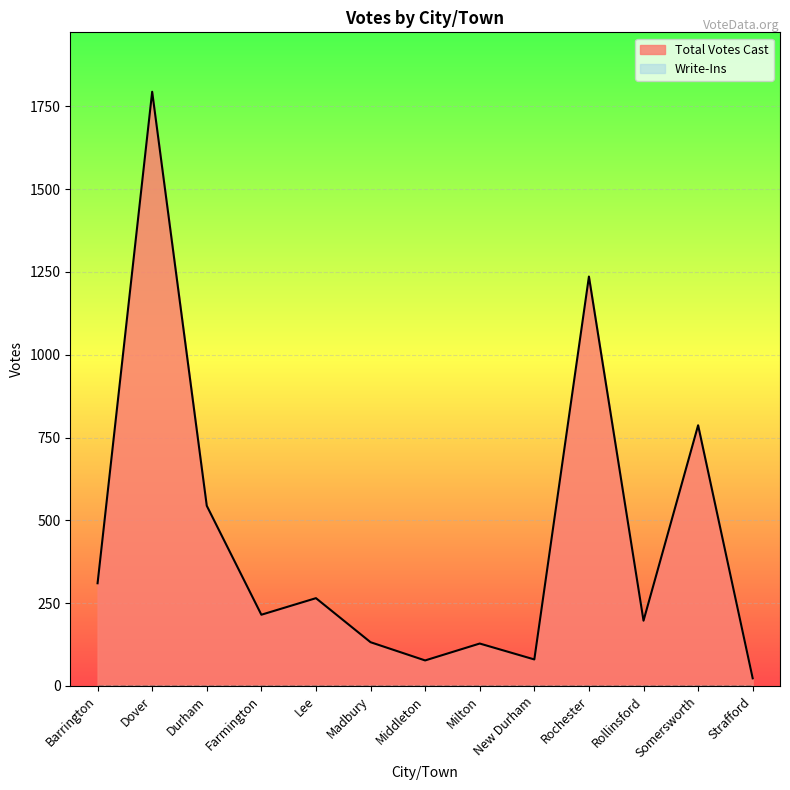

True or false: there are more than 0 points higher than both neighbors.

True